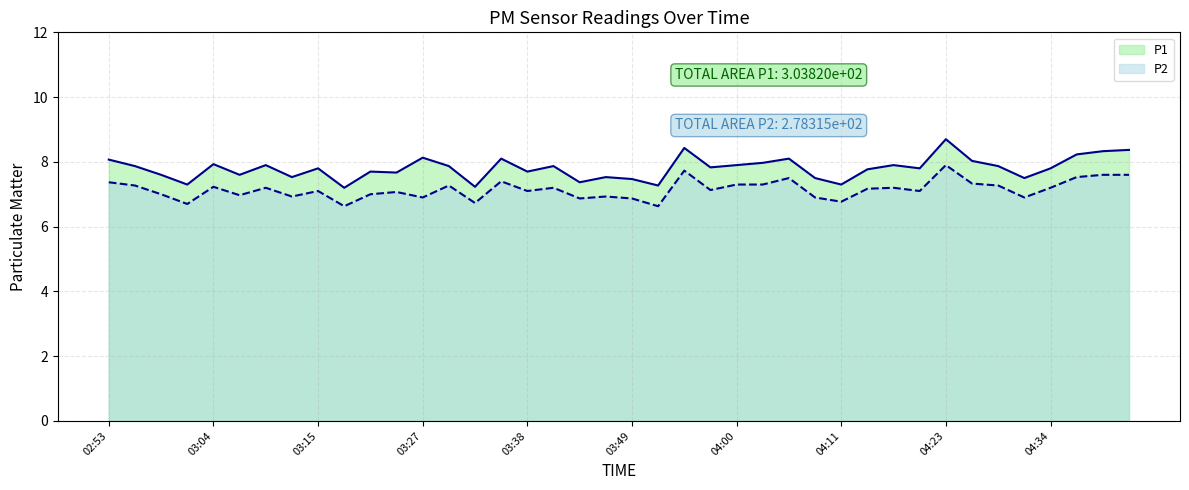

What is the spread (max minus min) of values at 02:59?

0.6